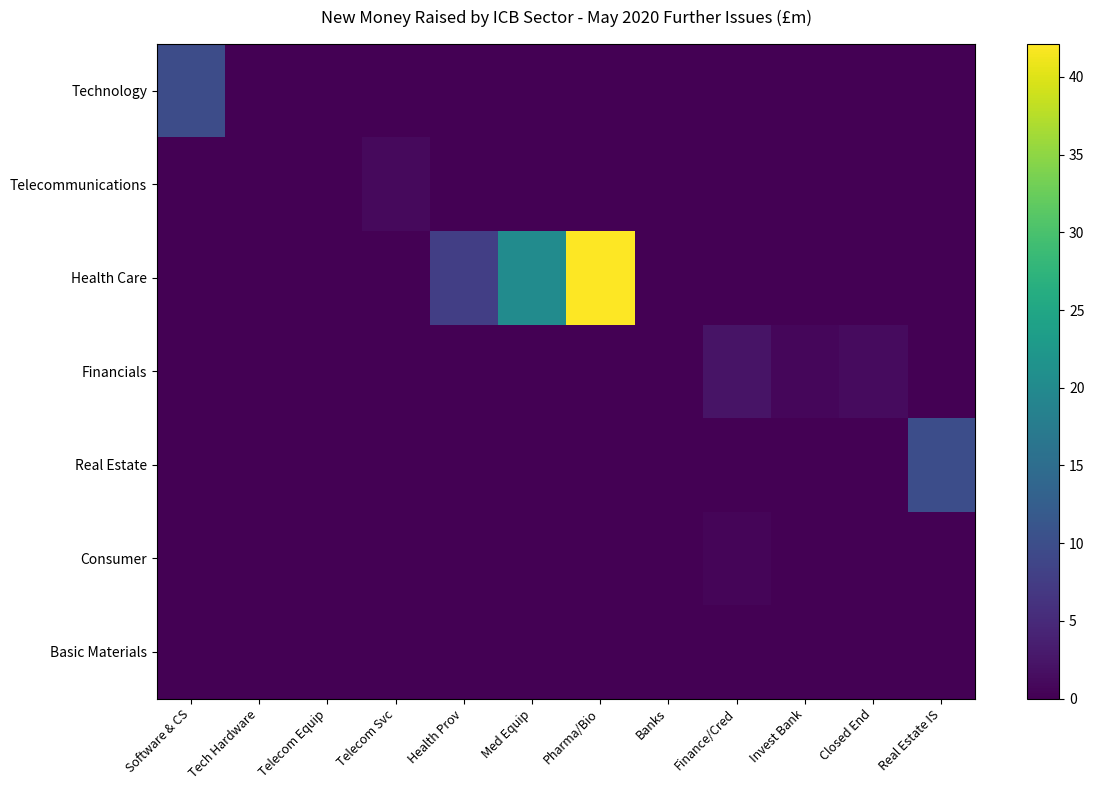

What is the total value across all series at Finance/Cred?

2.9